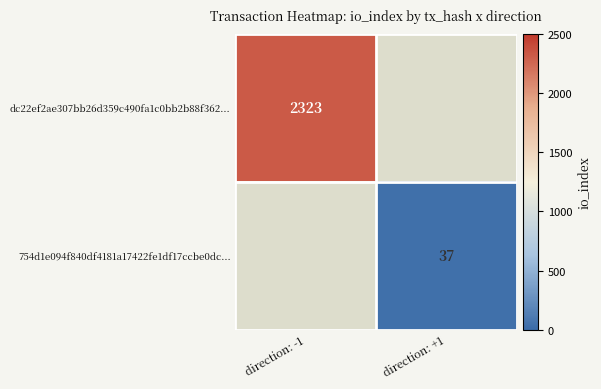

Is it true that 754d1e094f840df4181a17422fe1df17ccbe0dc... equals 37 at direction: +1?

True